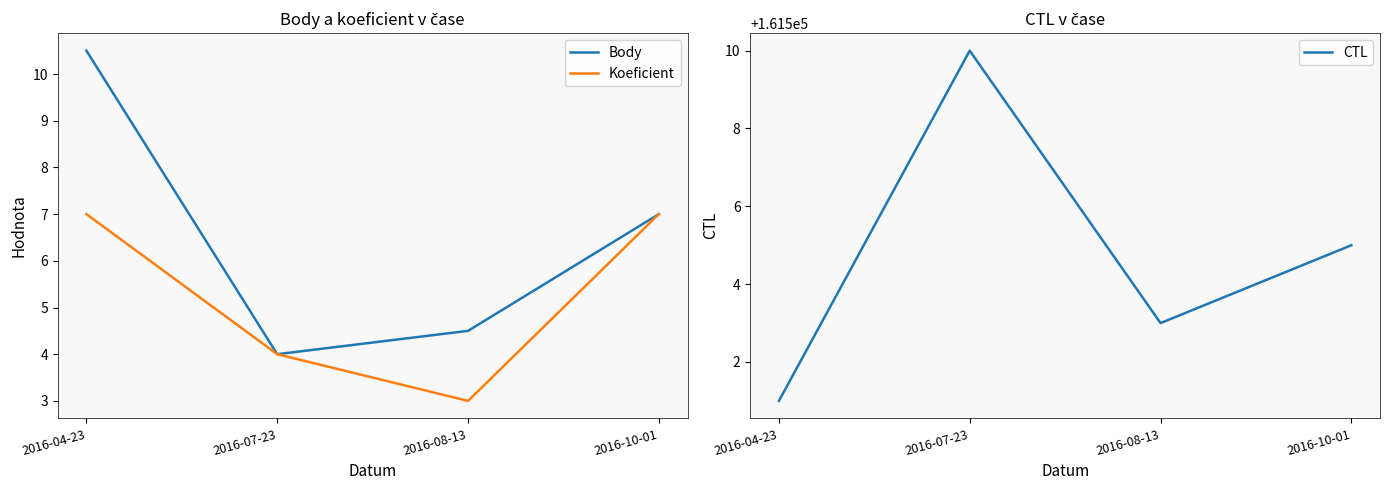

In CTL, how many points are lower than both neighbors (excluding endpoints)?

1